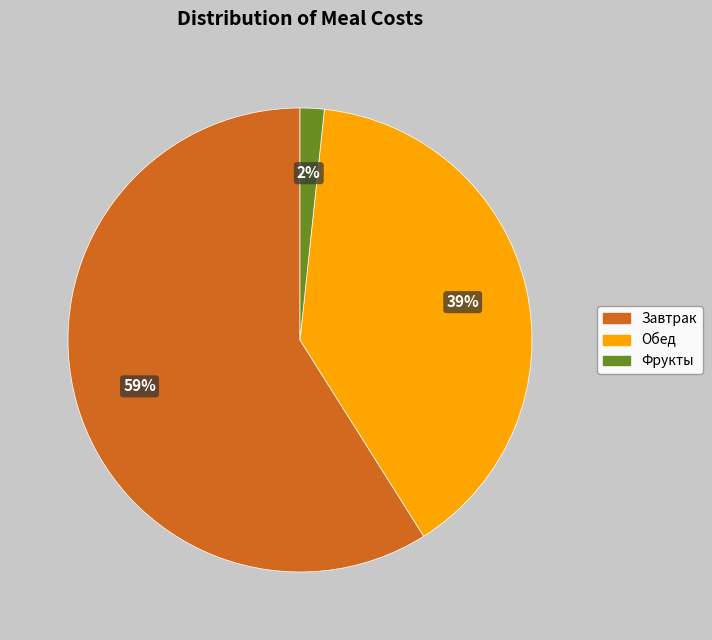

Is it true that Завтрак is 51% of the pie?

False